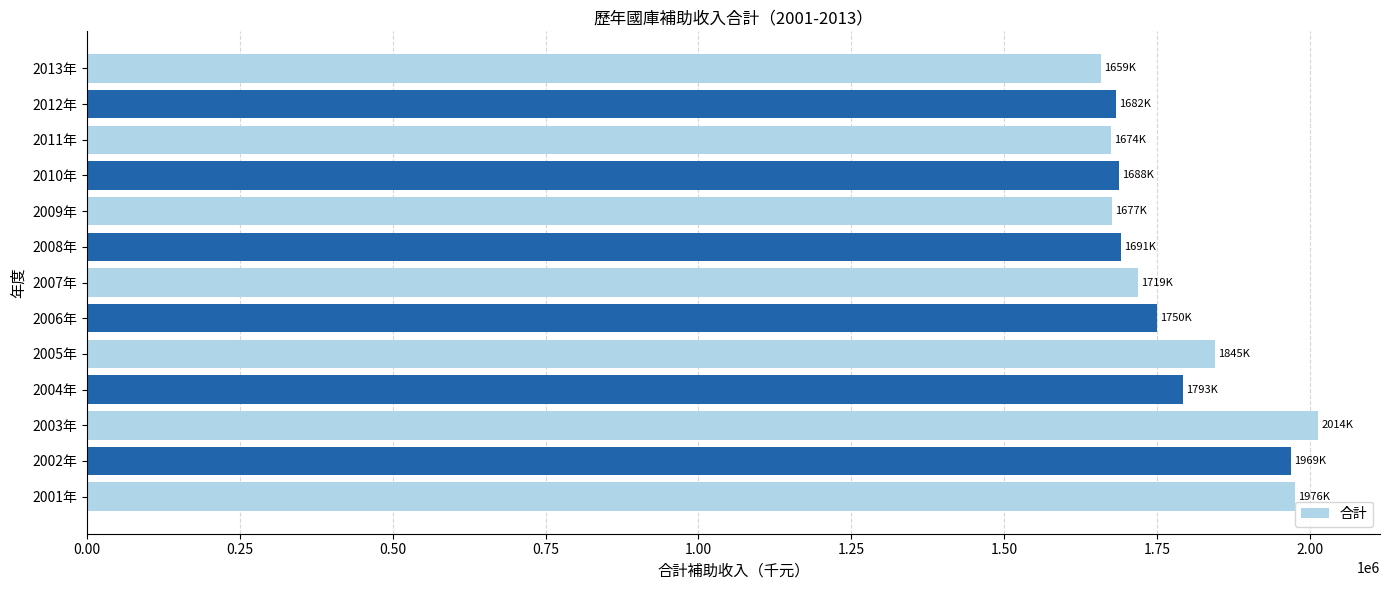

What is the maximum value shown in the chart?

2014189